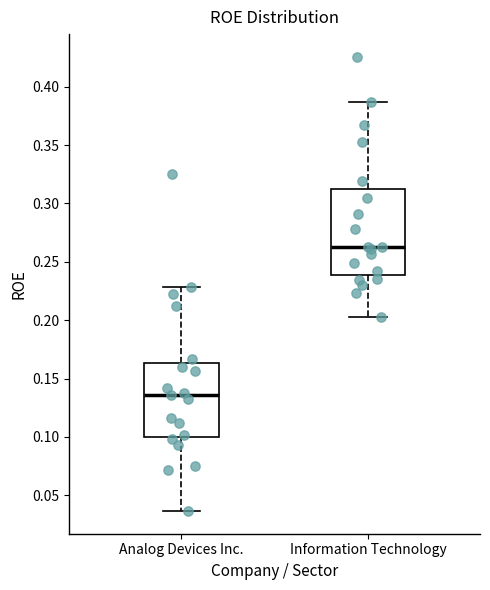

Which box has the lowest median line?

Analog Devices Inc.